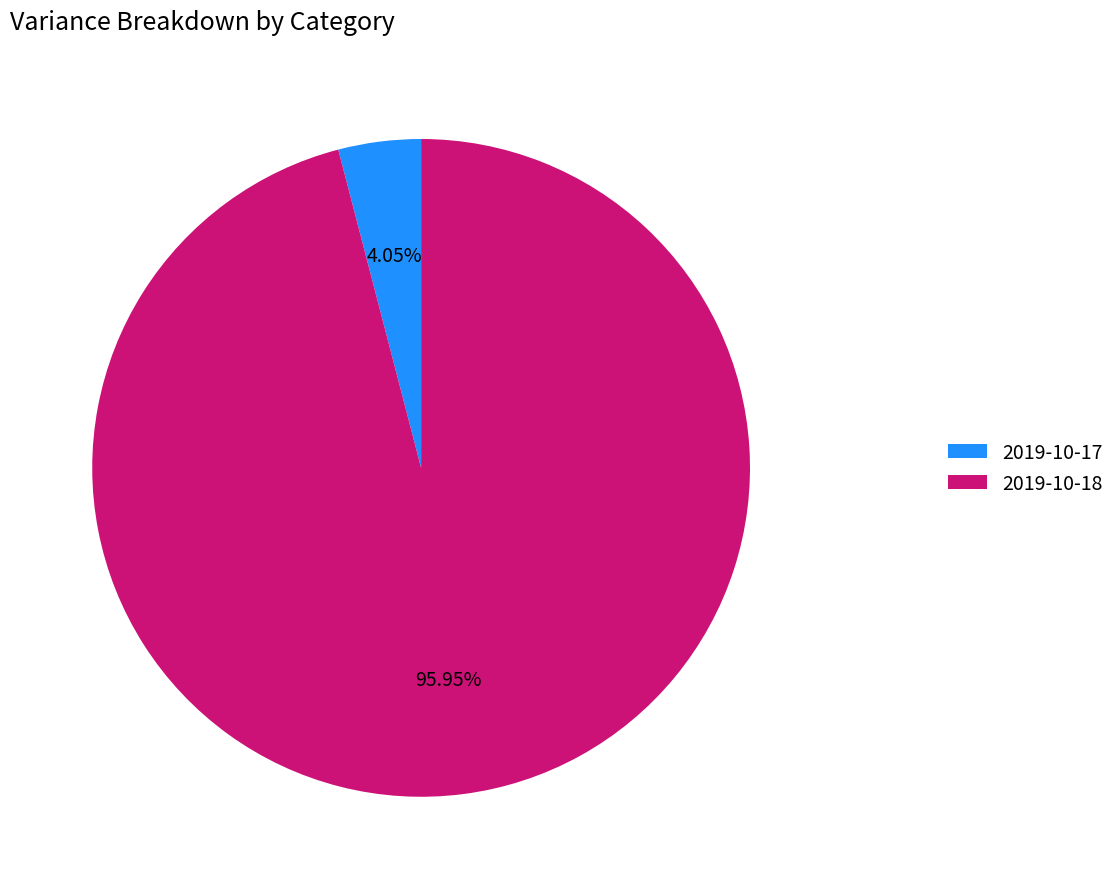

To the nearest percent, what is the difference between the largest and smallest slice percentages?

92%